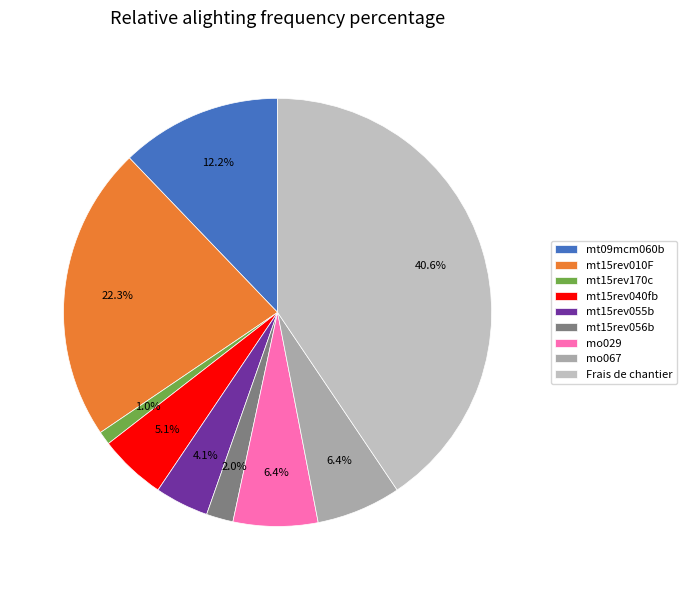

To the nearest percent, what is the combined percentage of mt09mcm060b and mt15rev056b?

14%